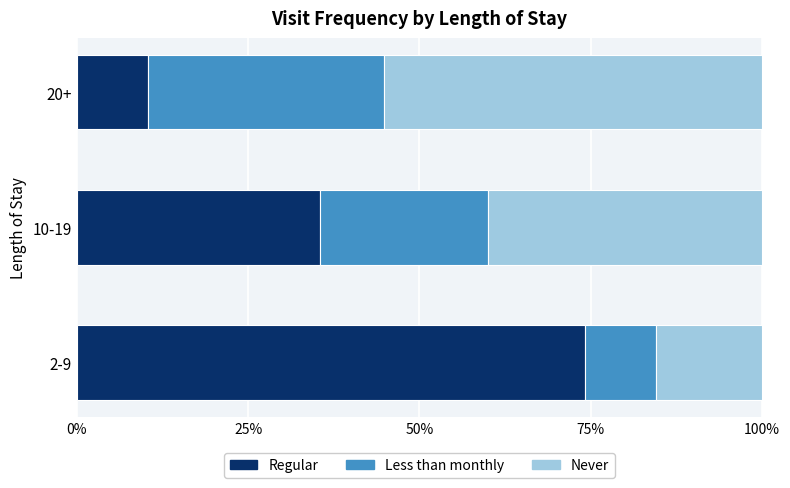

How many categories are shown in the chart?

3